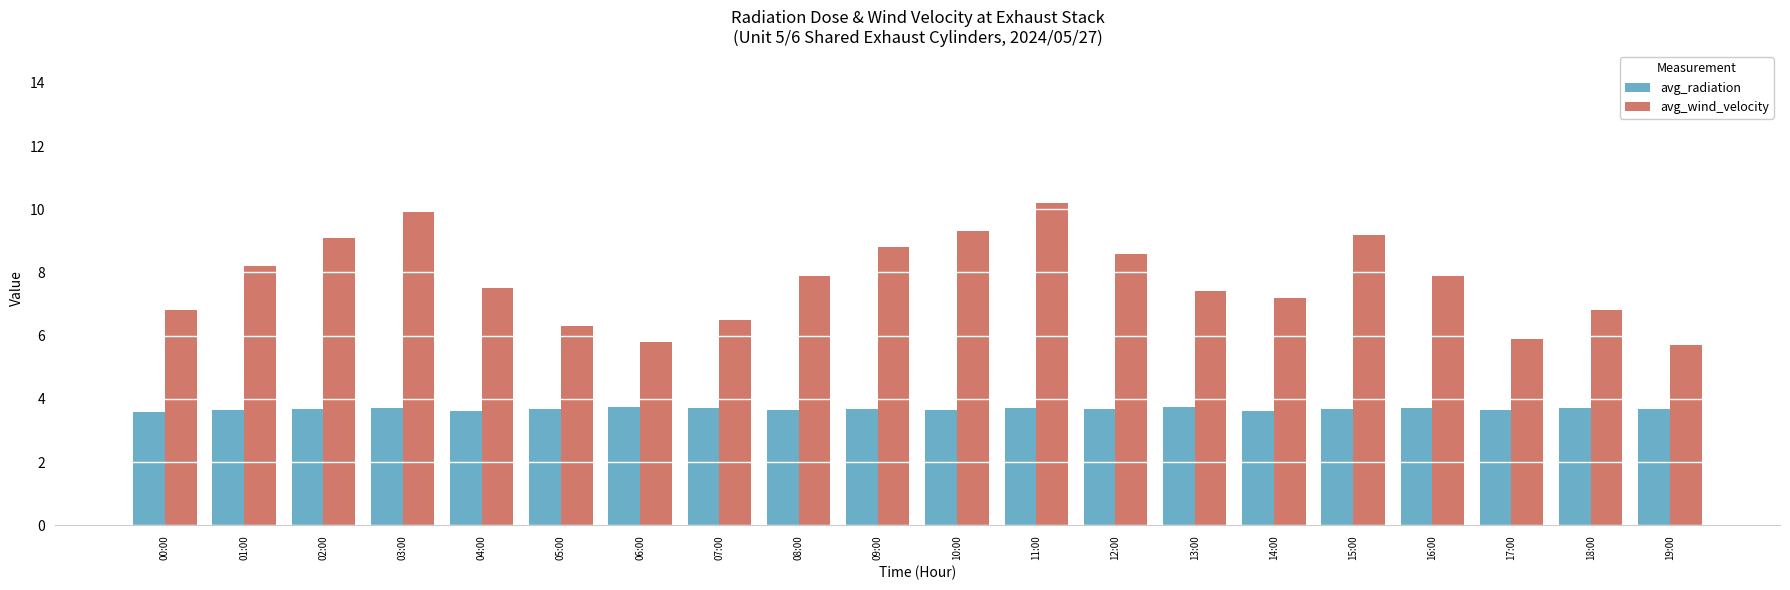

What is the sum of all avg_wind_velocity values?

155.0